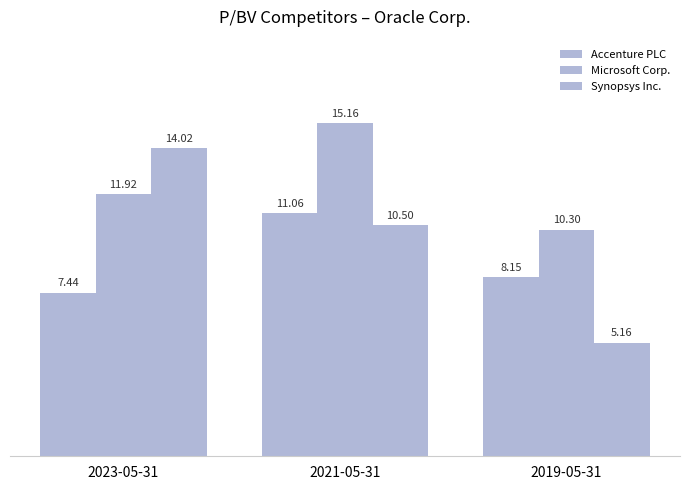

Count the number of data series in this chart.

3